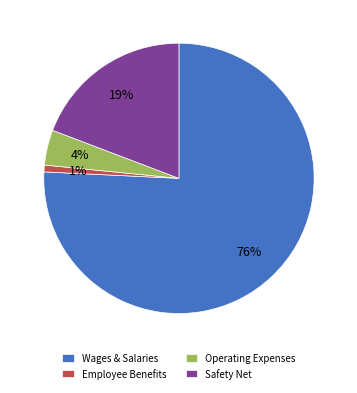

What is the smallest slice in the pie chart?

Employee Benefits